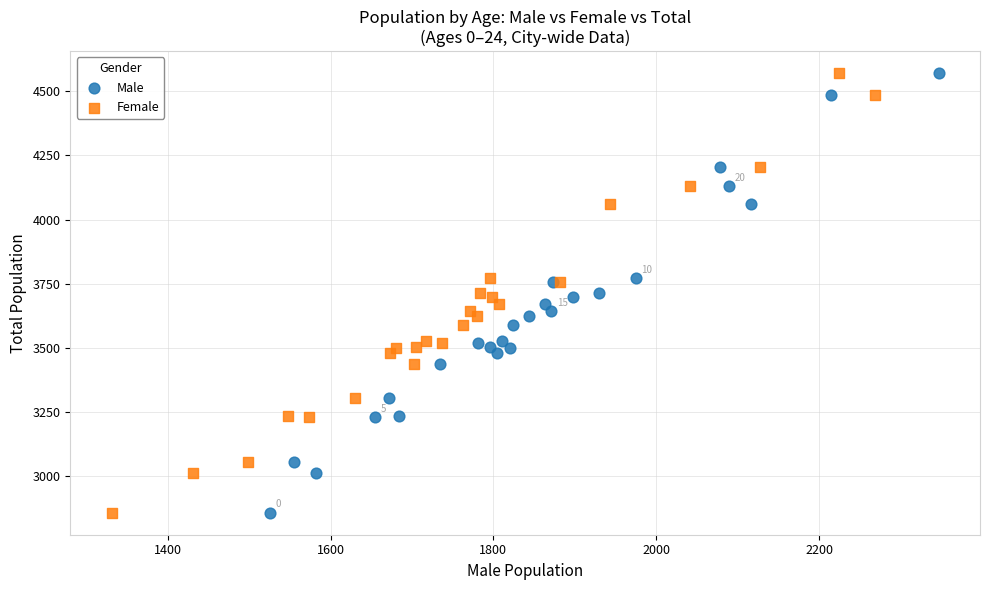

What are all the series names shown in the legend?

Male, Female